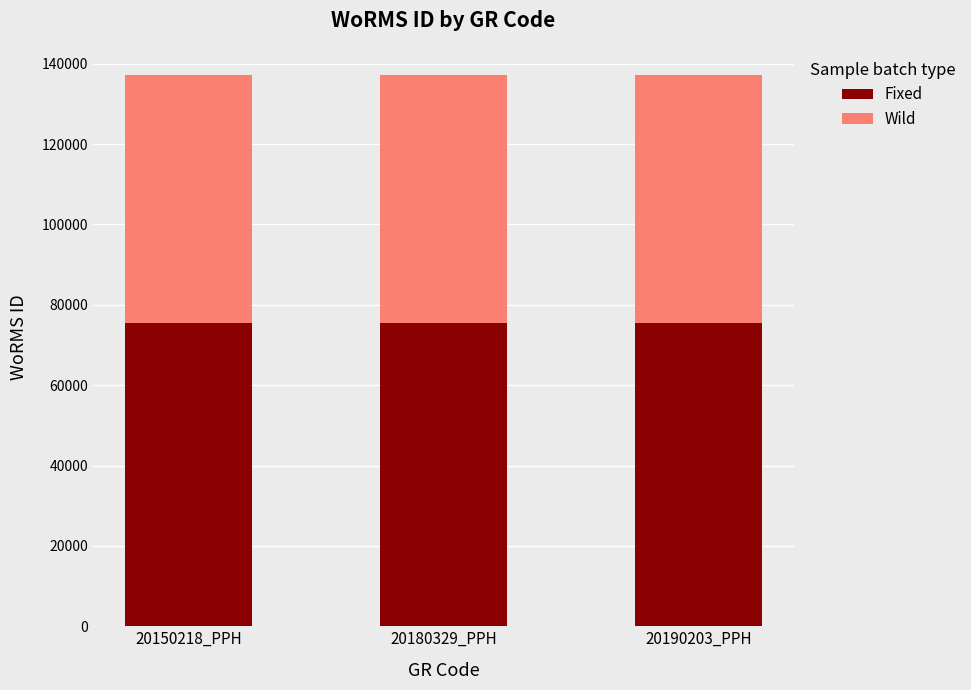

What is the highest value of the Fixed series?

75414